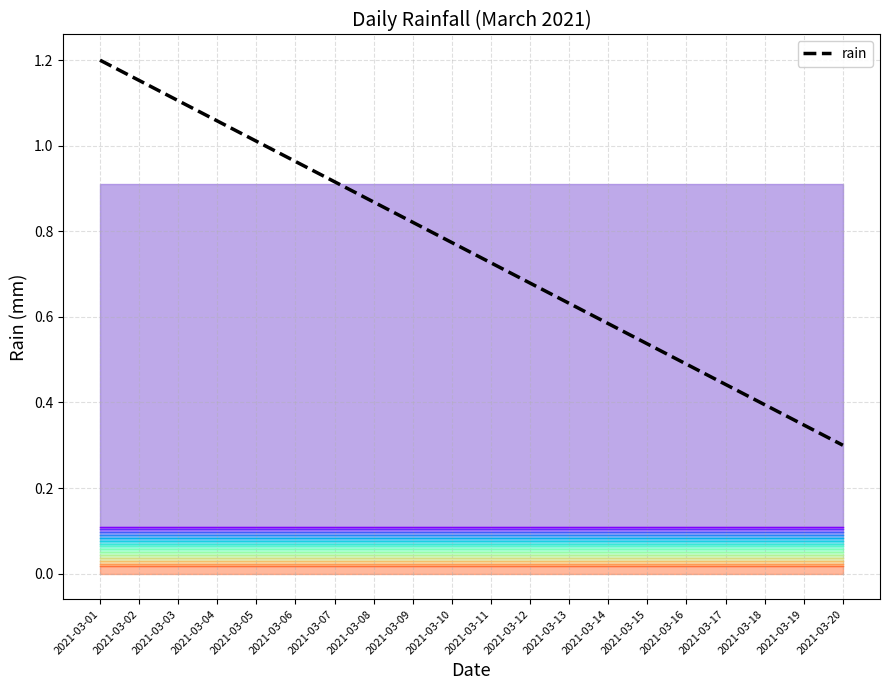

True or false: the data has more than 2 interior local peaks.

False